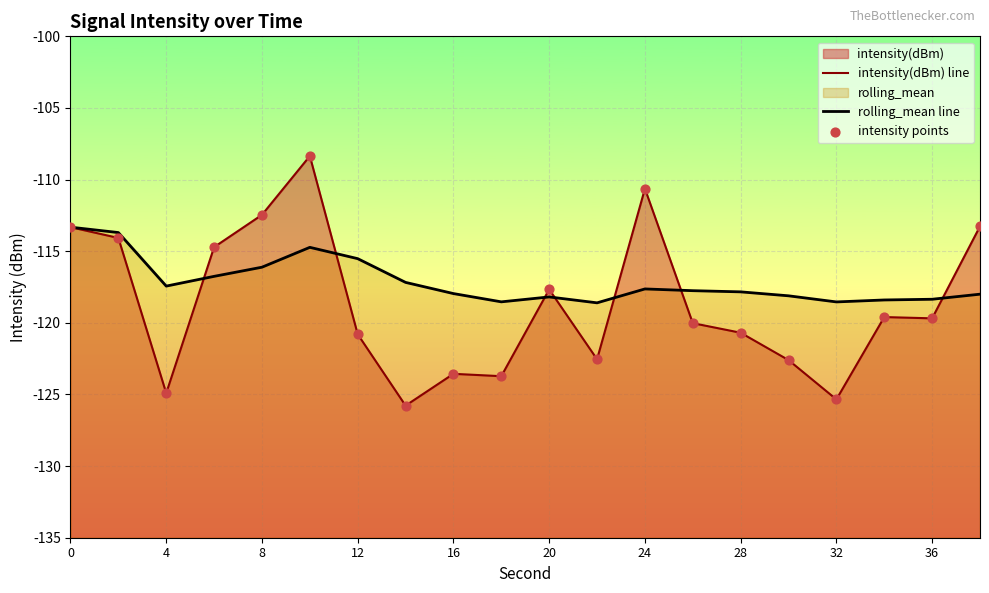

Which series contains the lowest Y value?

intensity(dBm) line